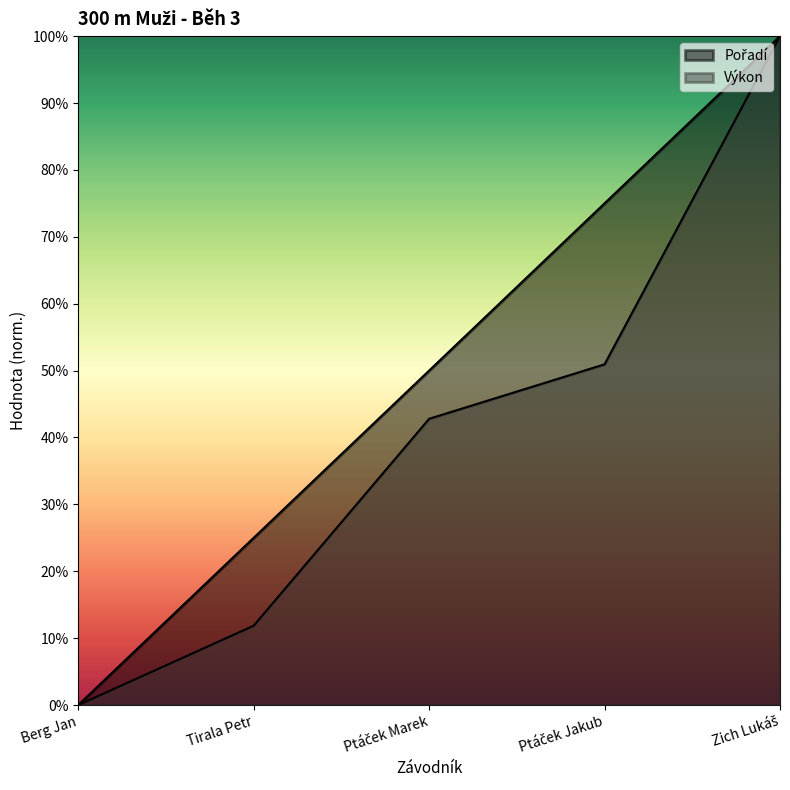

What is the label of the 5th point from the left?

Zich Lukáš